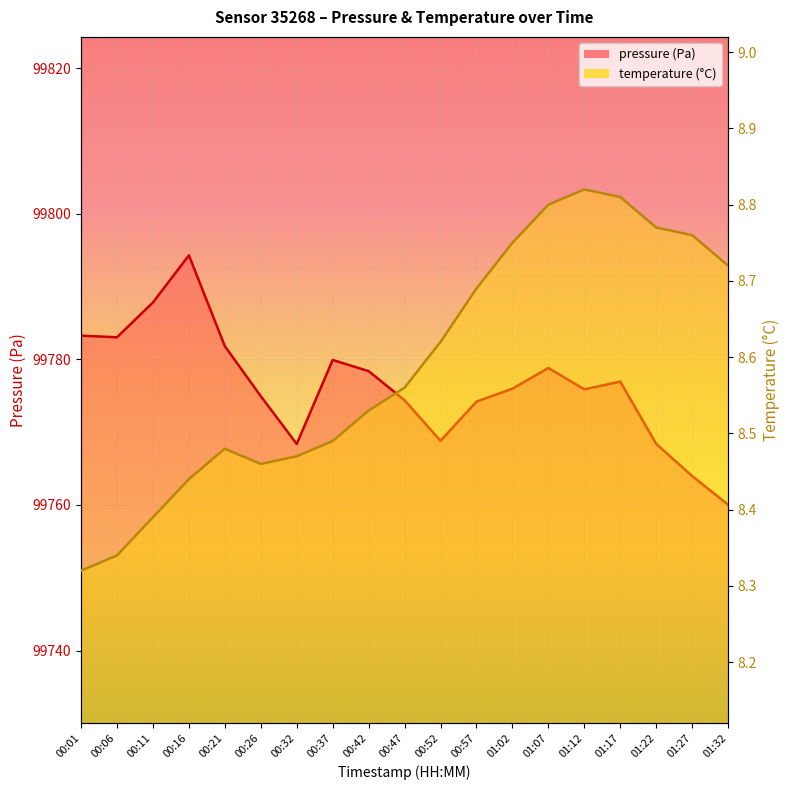

Which has a higher value, 01:27 or 00:47?

00:47